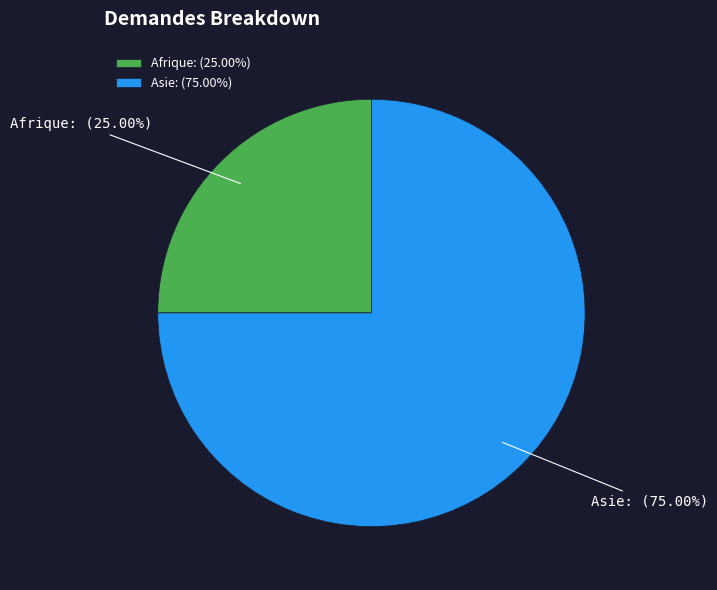

Which slice is the largest?

Asie